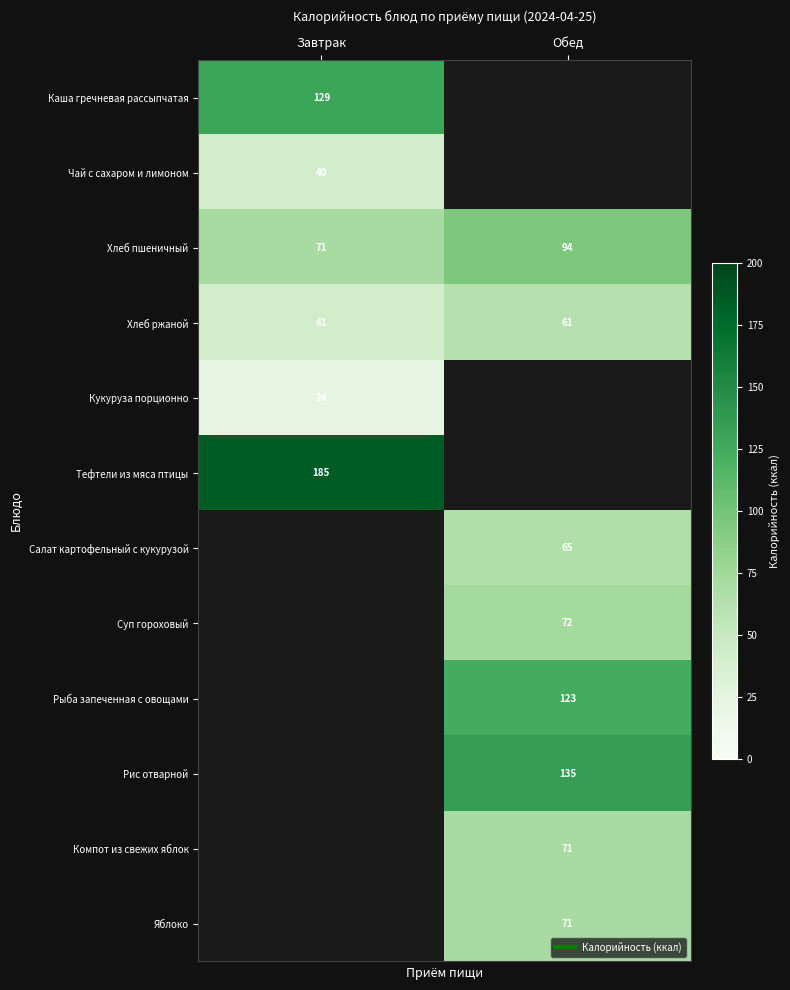

The value of Хлеб ржаной at Завтрак is 11.7. True or false?

False